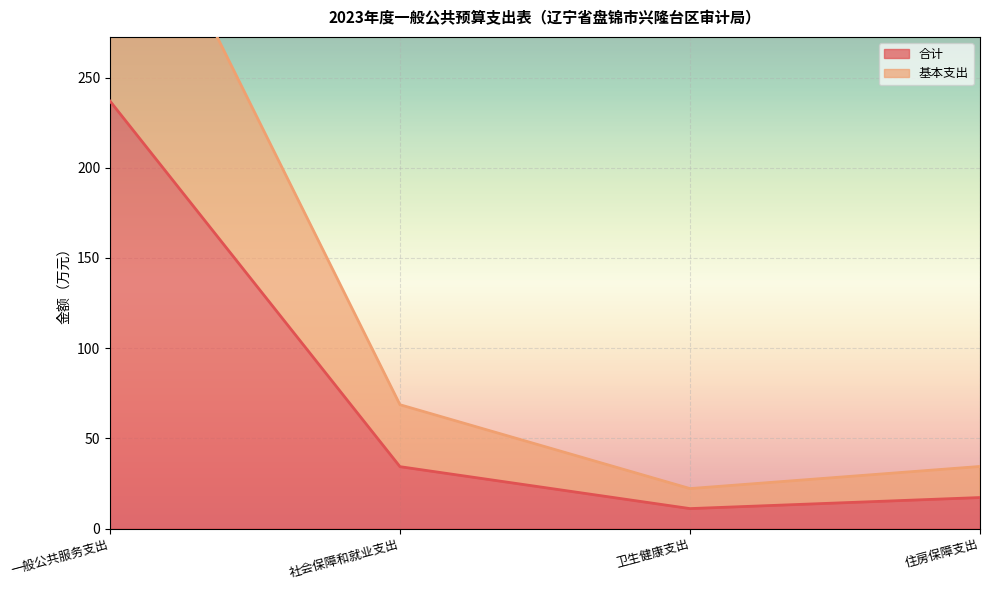

What position from the right is 一般公共服务支出?

4